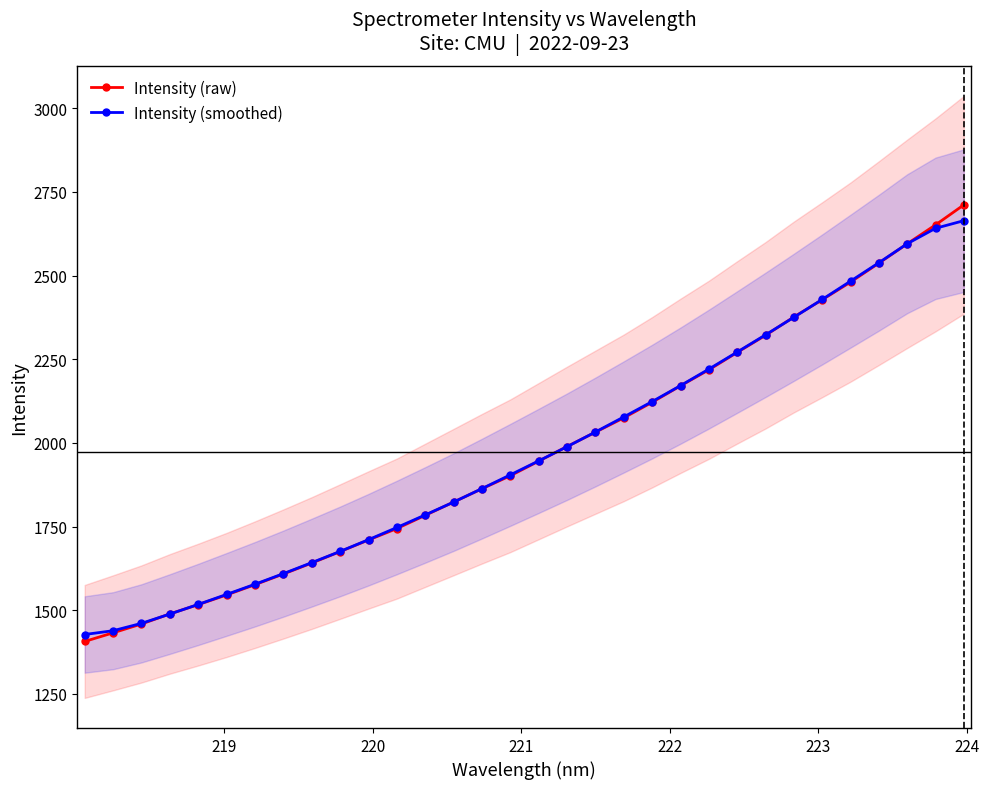

What is the highest value of the Intensity (smoothed) series?

2664.2